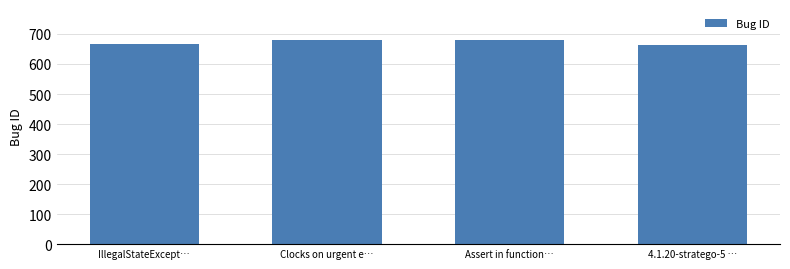

How many data points does each series have?

4